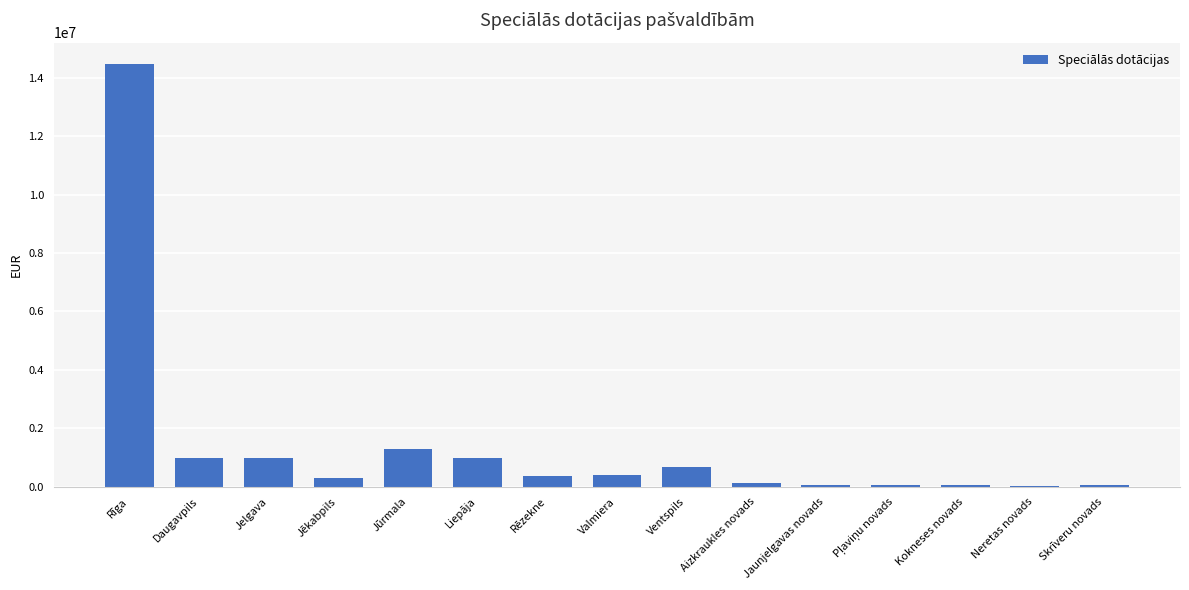

The value at Valmiera is 410907. True or false?

True